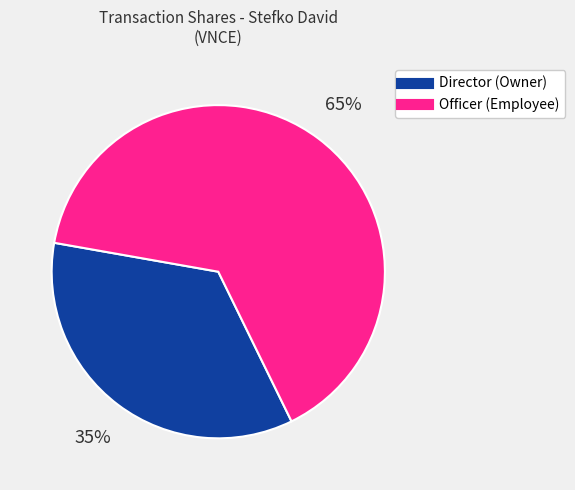

Is there any slice that represents more than half of the pie?

Yes